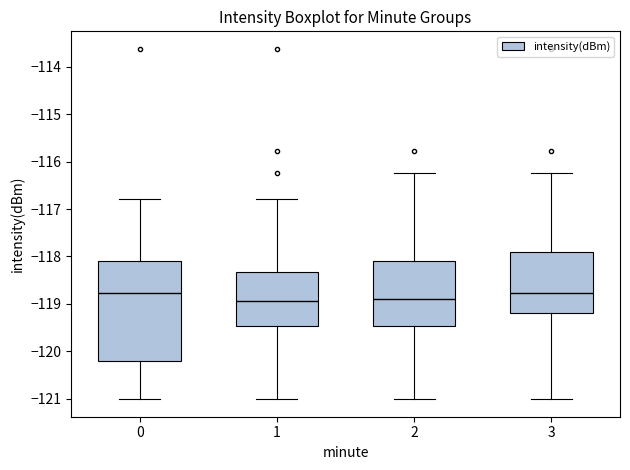

Reading left to right, transcribe this box plot: for each box, give where its median line is, the range the box spans, and where its two whiskers end, as read against the y-axis. The values are not printed on the chart, so give them approximately, as read against the axis.

0: median -118.8, box -120.2 to -118.1, whiskers -121.0 to -116.8
1: median -118.9, box -119.5 to -118.3, whiskers -121.0 to -116.8
2: median -118.9, box -119.5 to -118.1, whiskers -121.0 to -116.2
3: median -118.8, box -119.2 to -117.9, whiskers -121.0 to -116.2